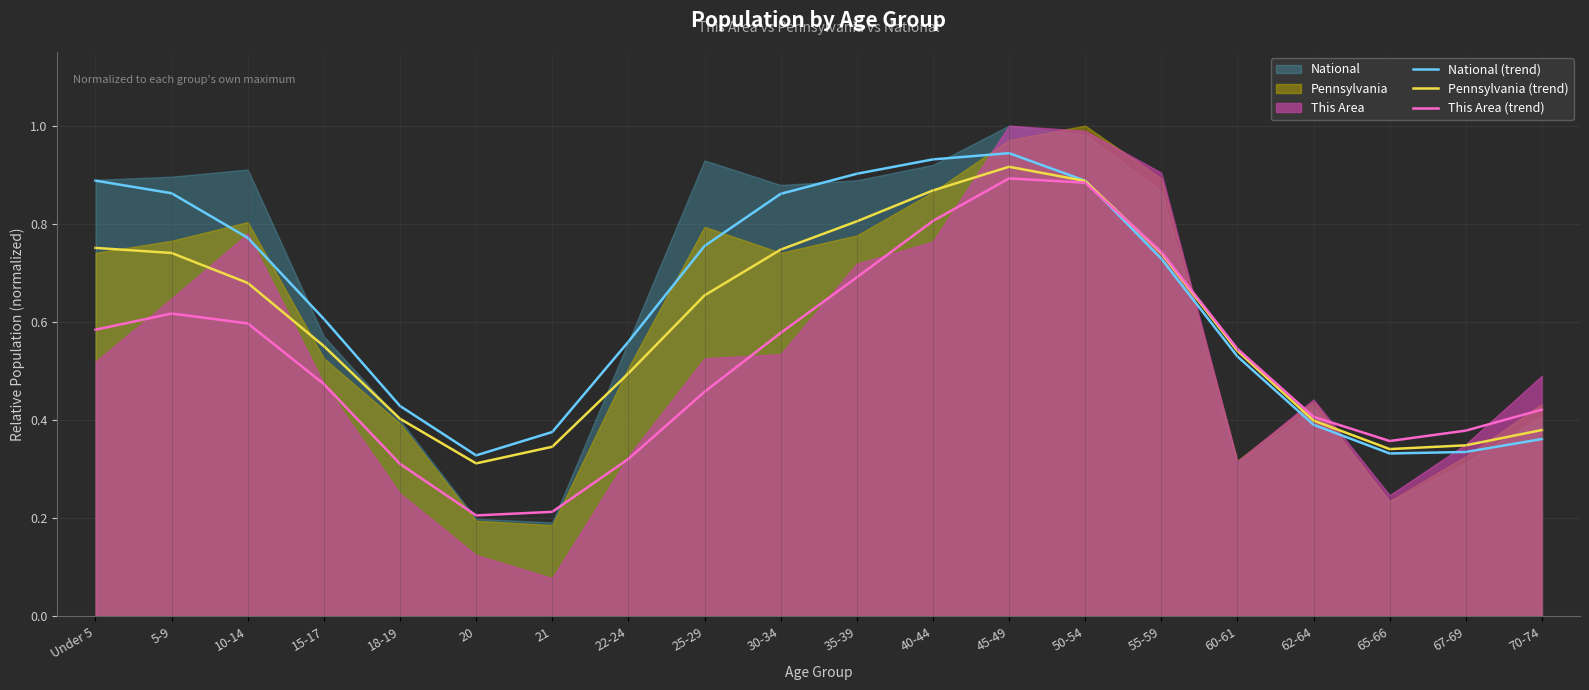

At which label does Pennsylvania (trend) reach its minimum?

20